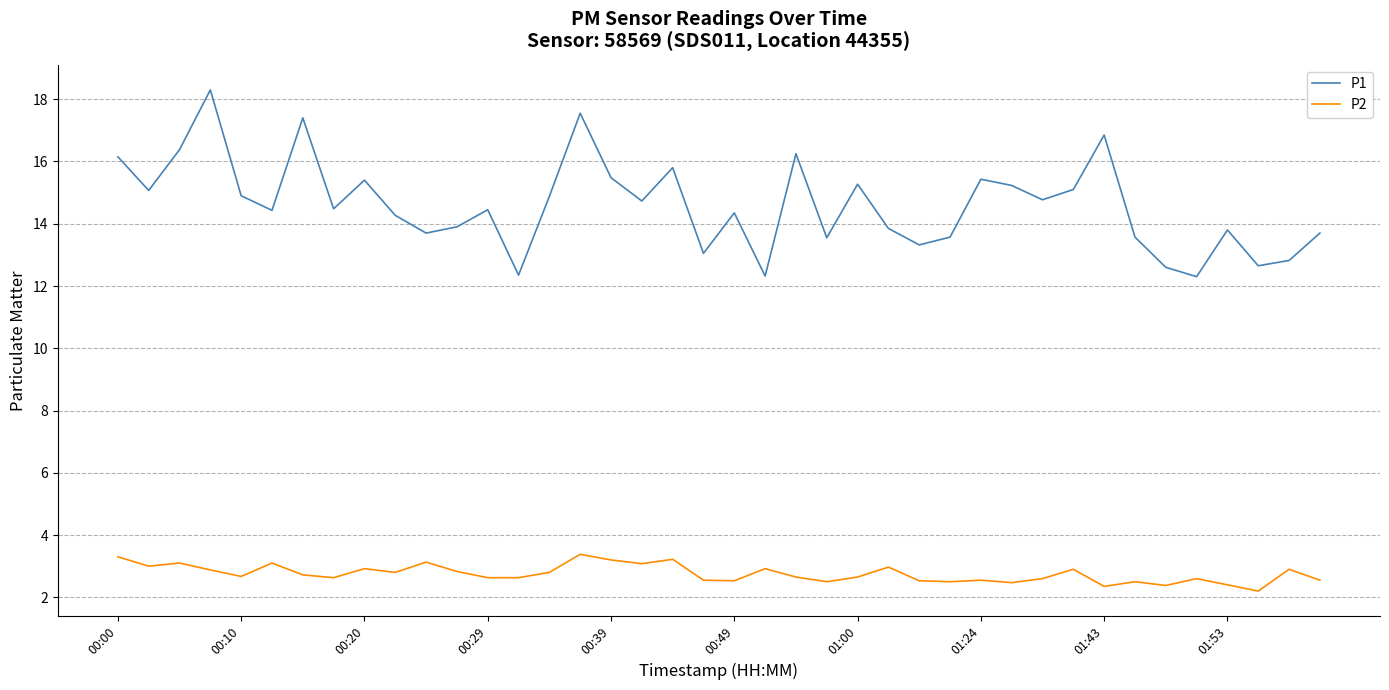

True or false: P2 and P1 intersect in this chart.

False